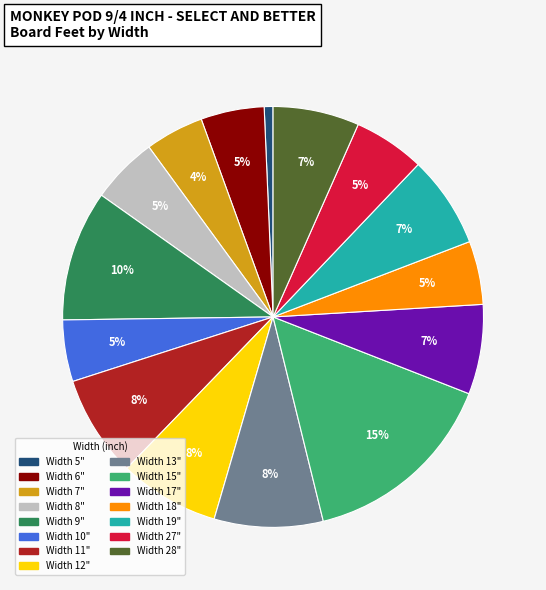

To the nearest percent, what is the average slice percentage?

7%